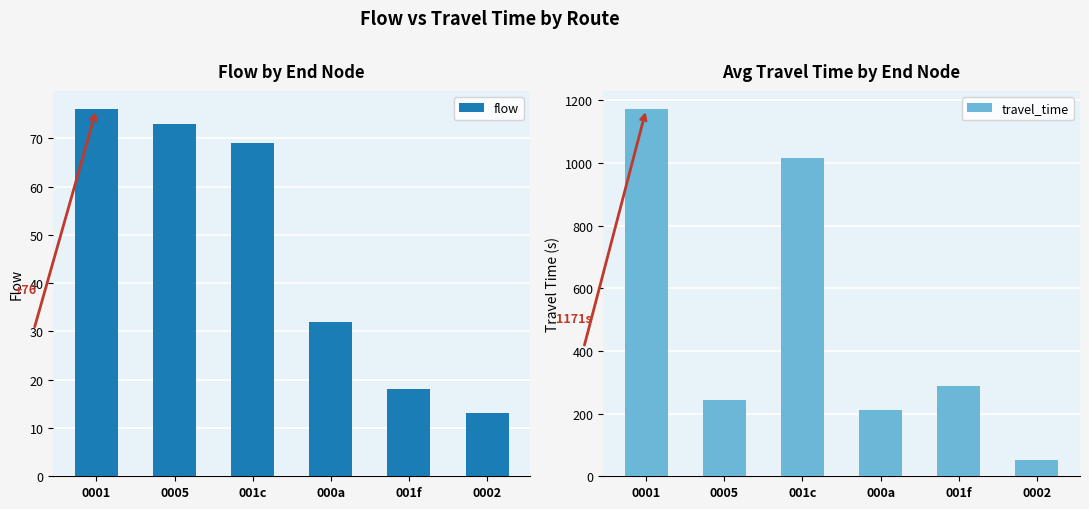

At which label is flow closest to 44?

000a